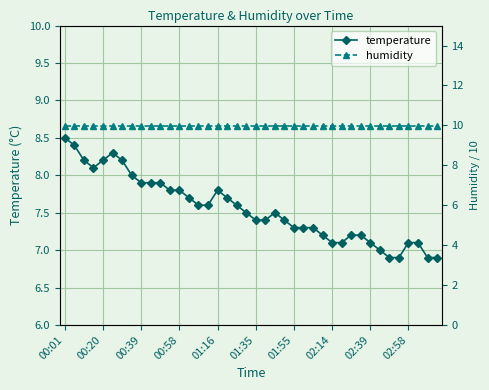

True or false: humidity and temperature cross at least once.

False